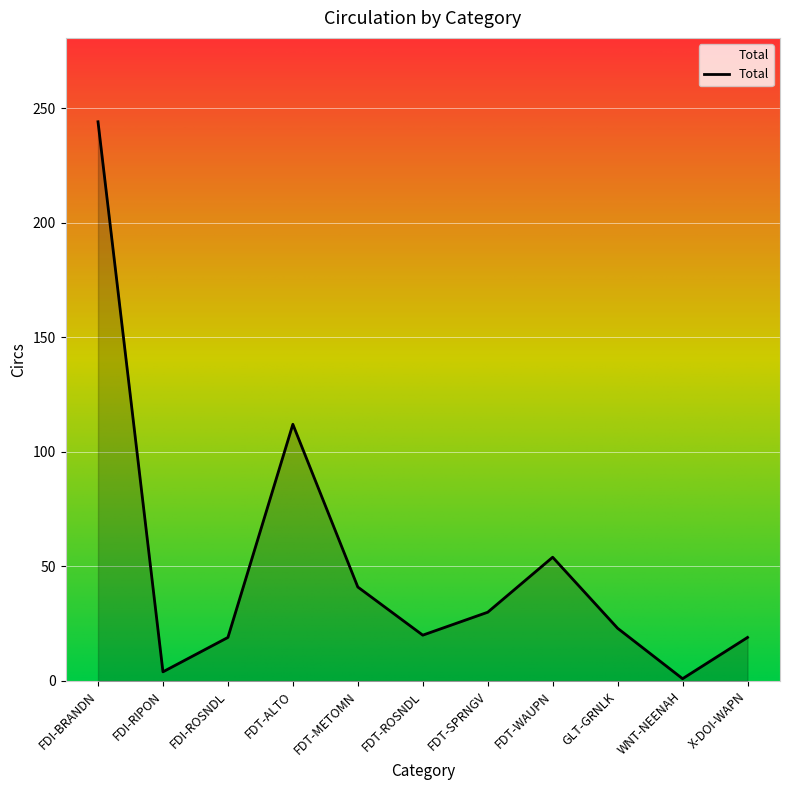

Where is the data nearest to the value 122?

FDT-ALTO